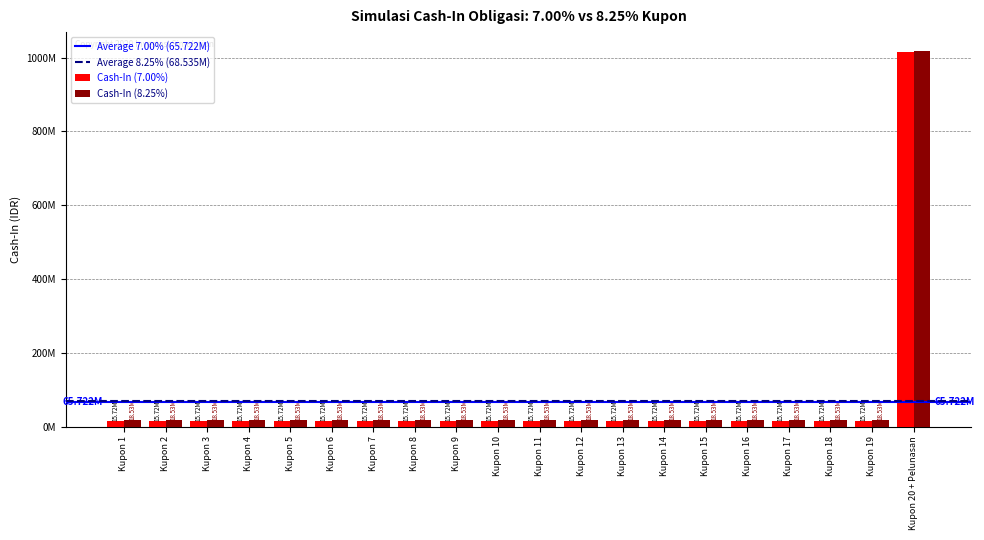

What is the lowest value of the Cash-In (7.00%) series?

15722250